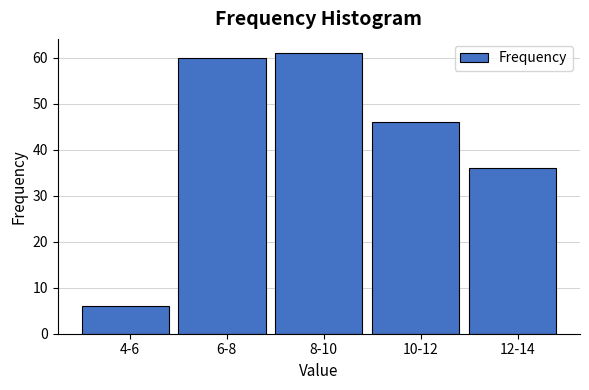

Reading left to right, what are all the values shown in this chart?

4-6=6	6-8=60	8-10=61	10-12=46	12-14=36